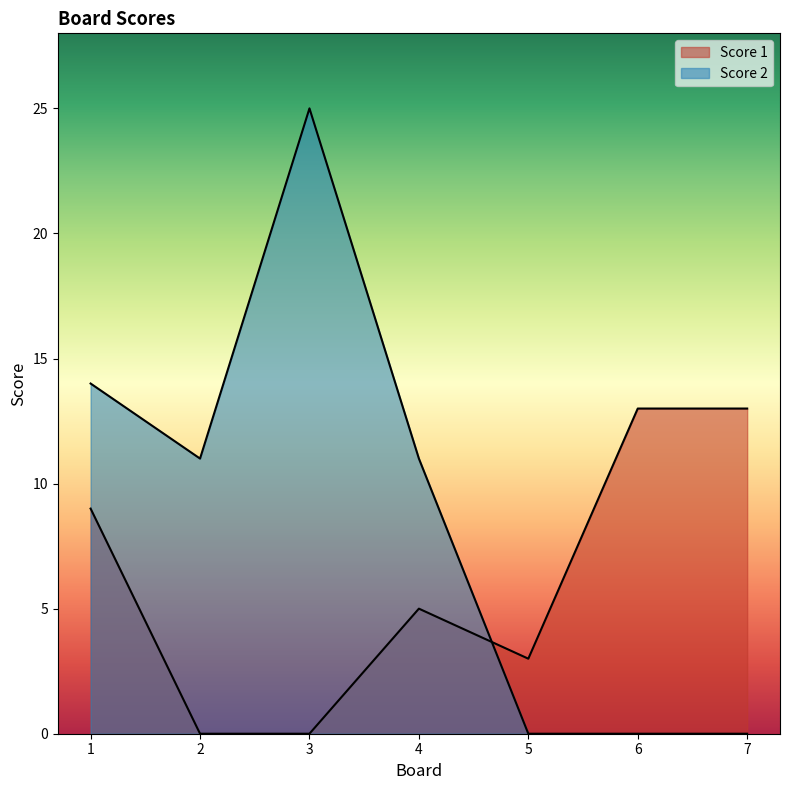

At which label does Score 1 reach its minimum?

2